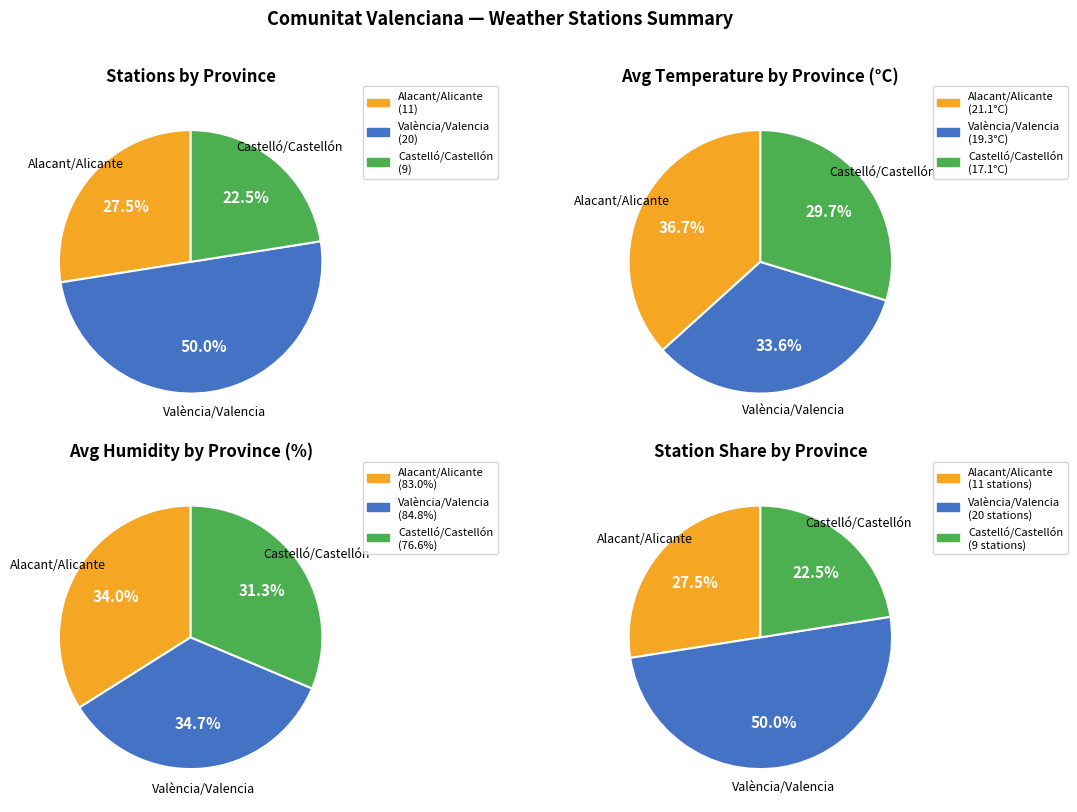

Which slice is the largest?

València/Valencia